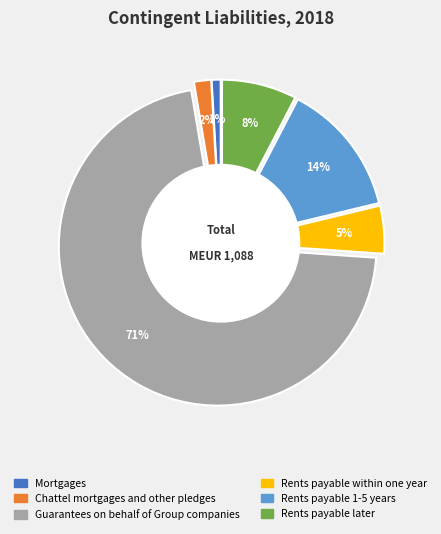

What percentage is the Mortgages slice, to the nearest percent?

1%